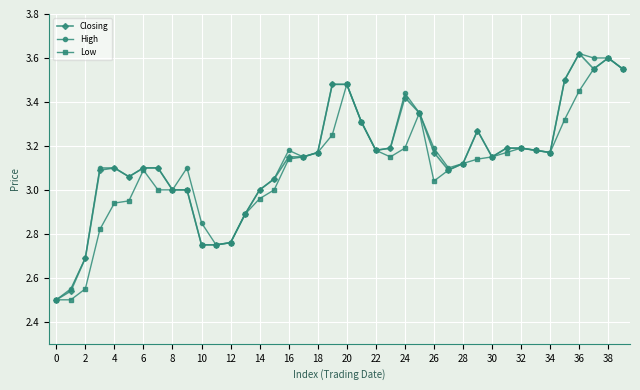

True or false: Closing has more than 0 points higher than both neighbors.

True